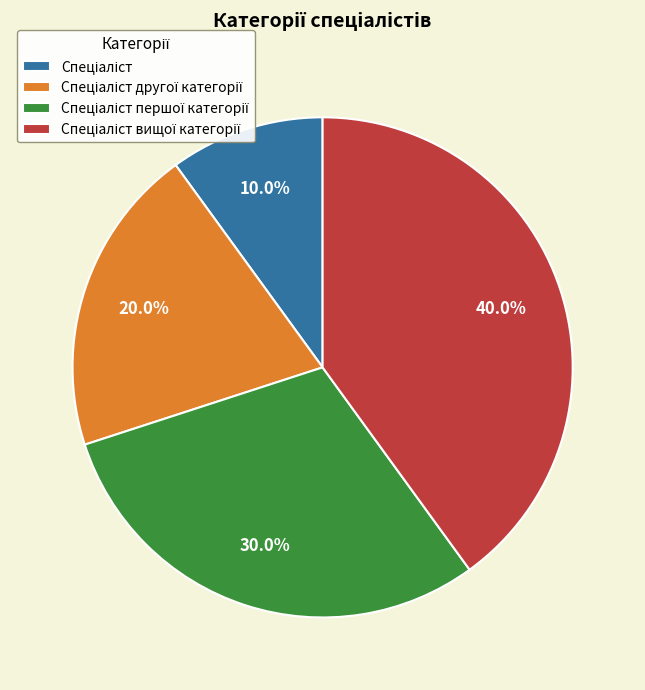

Is there a majority slice in this chart?

No